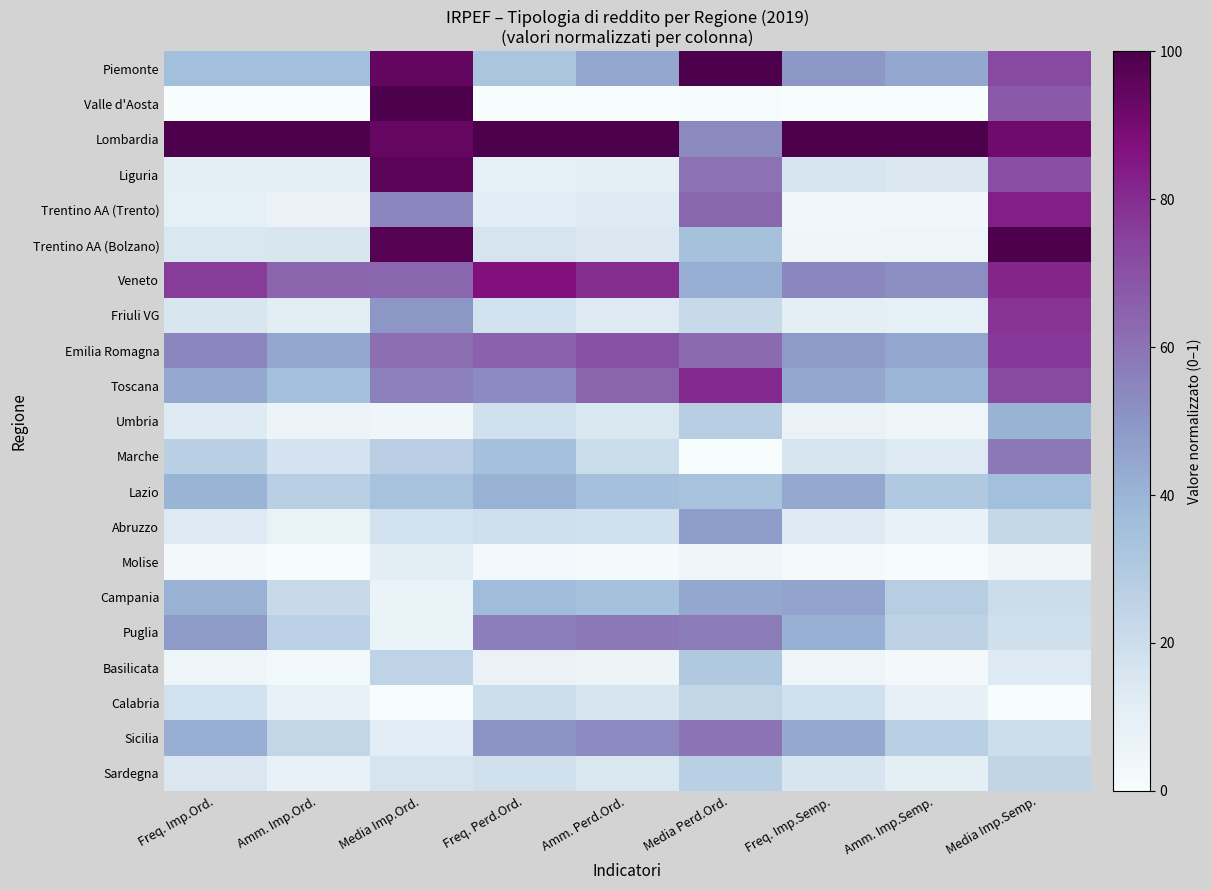

Rank the series at Freq. Imp.Ord. from highest to lowest value.

Lombardia, Veneto, Emilia Romagna, Puglia, Toscana, Sicilia, Campania, Lazio, Piemonte, Marche, Calabria, Friuli VG, Trentino AA (Bolzano), Sardegna, Abruzzo, Umbria, Liguria, Trentino AA (Trento), Basilicata, Molise, Valle d'Aosta